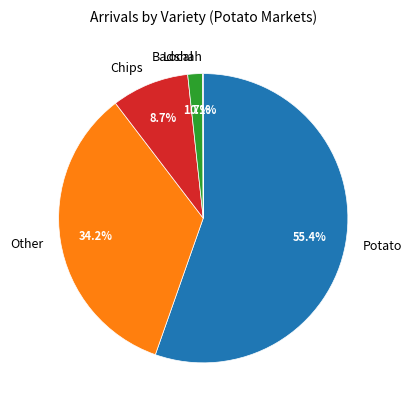

Is the sum of Potato and Other greater than half?

Yes